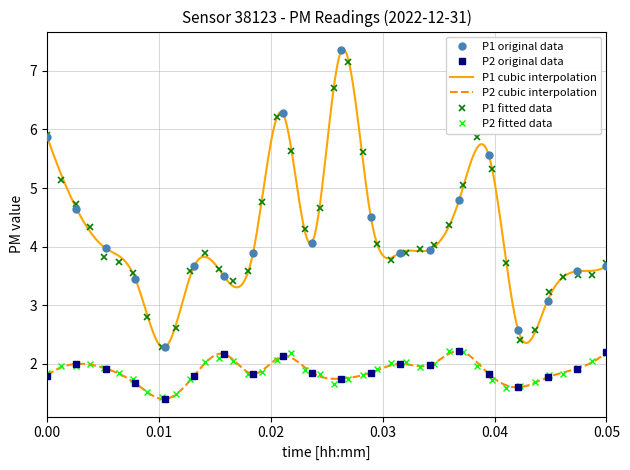

True or false: P2 has more than 0 points higher than both neighbors.

True